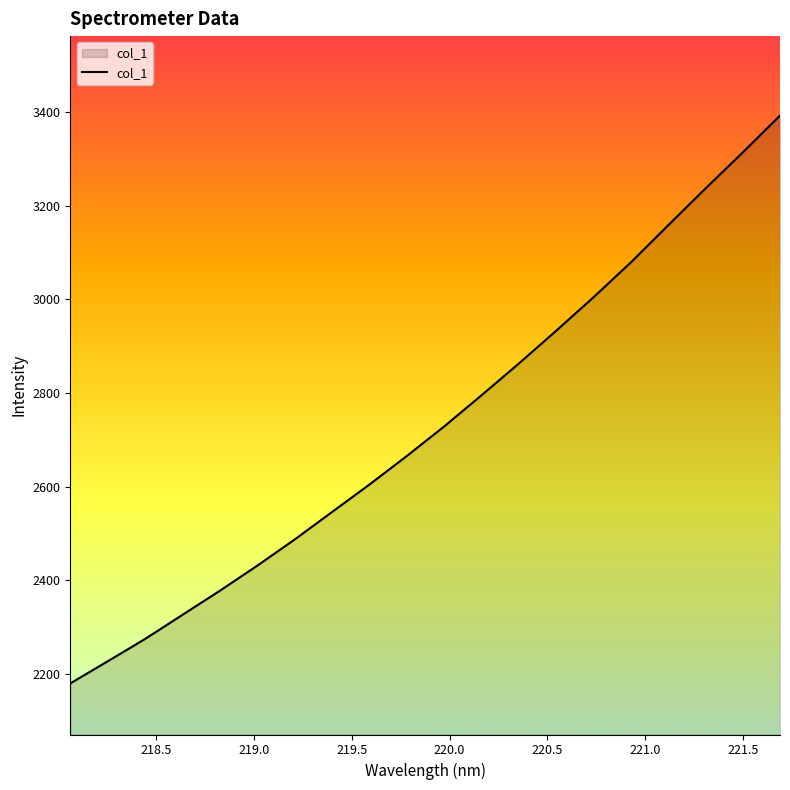

What is the difference between the maximum and minimum values?

1212.0